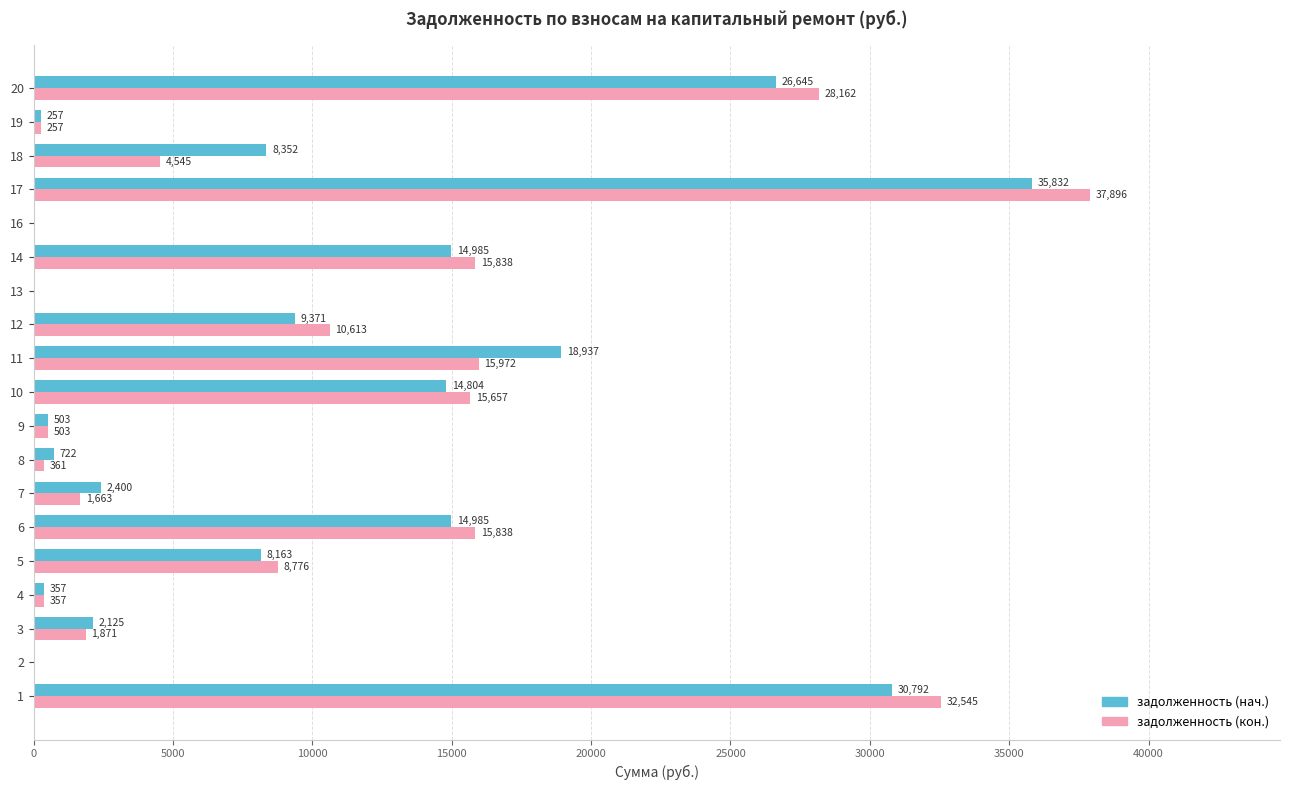

Is the value of задолженность (нач.) at 5 greater than the value of задолженность (кон.) at 16?

Yes